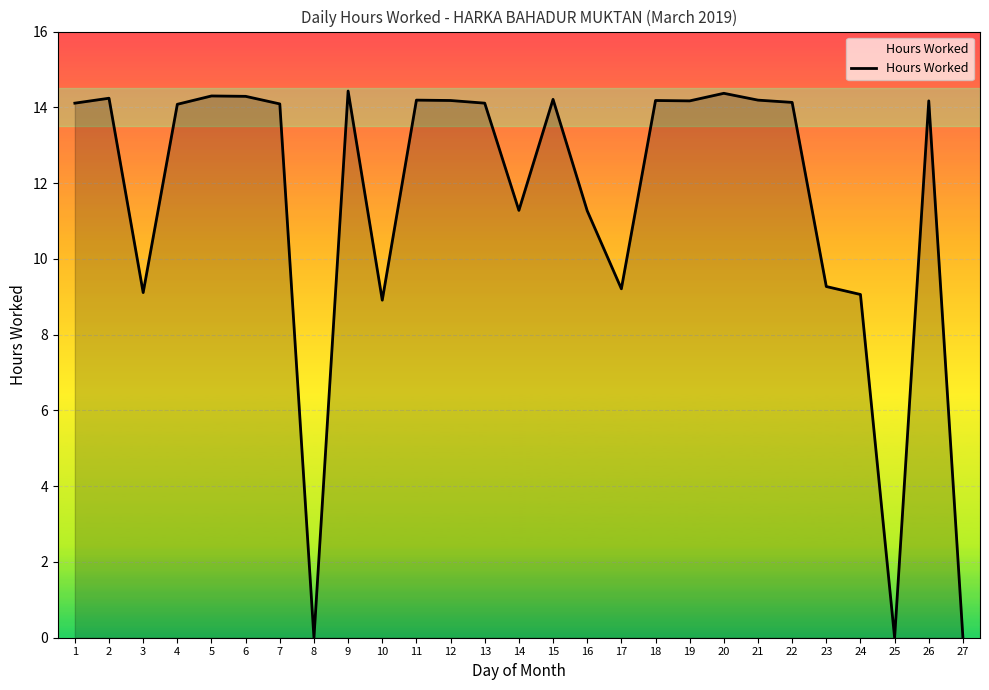

What is the change in value from 14 to 15?

+2.9